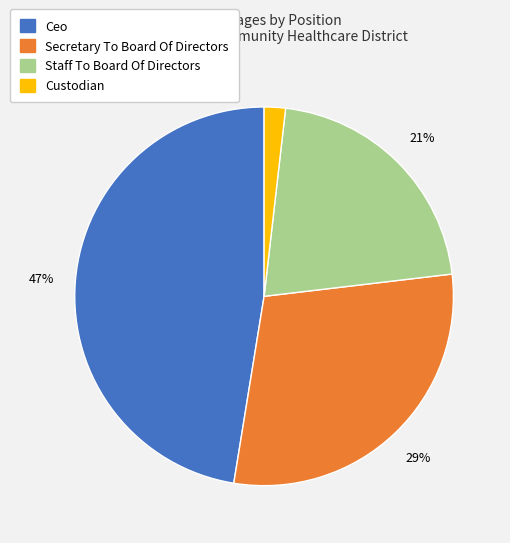

Is there a majority slice in this chart?

No